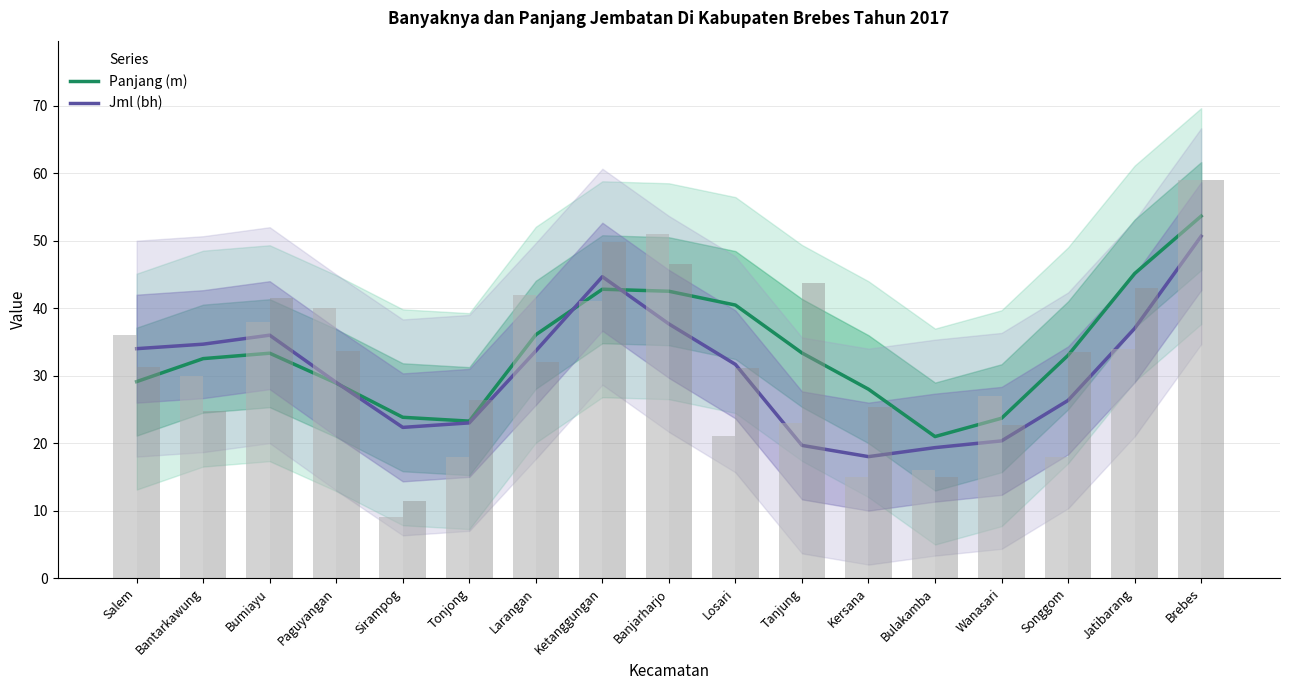

Reading left to right, what are all the values shown in this chart?

Panjang (m): 29.1	32.5	33.3	28.9	23.8	23.3	36.1	42.8	42.5	40.5	33.4	28.0	21.0	23.7	33.0	45.1	53.6
Jml (bh): 34.0	34.7	36.0	29.0	22.3	23.0	33.7	44.7	37.7	31.7	19.7	18.0	19.3	20.3	26.3	37.0	50.7